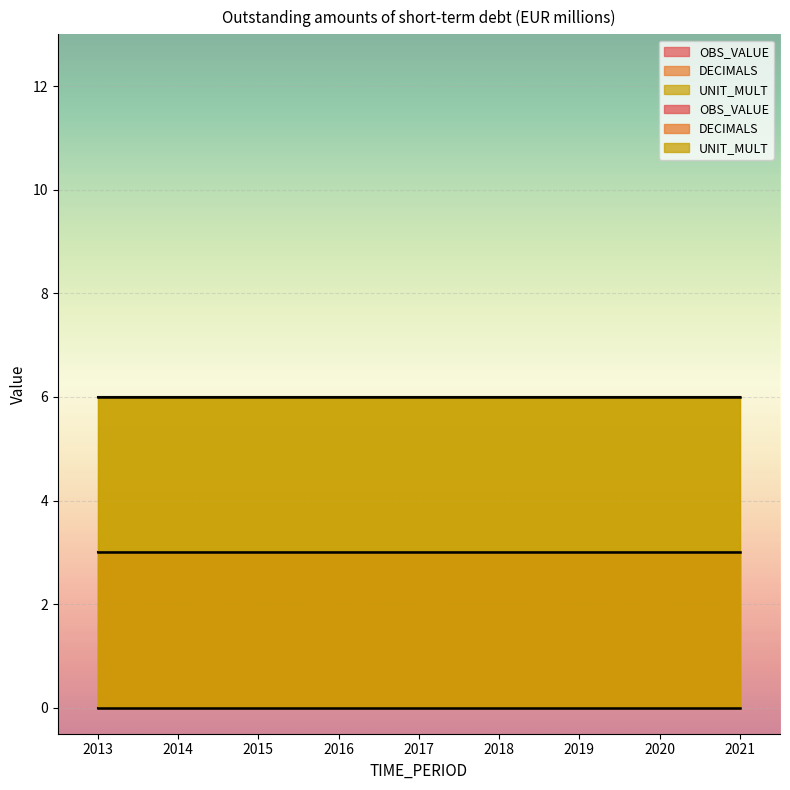

Is the value of OBS_VALUE at 2015 greater than the value of DECIMALS at 2018?

No